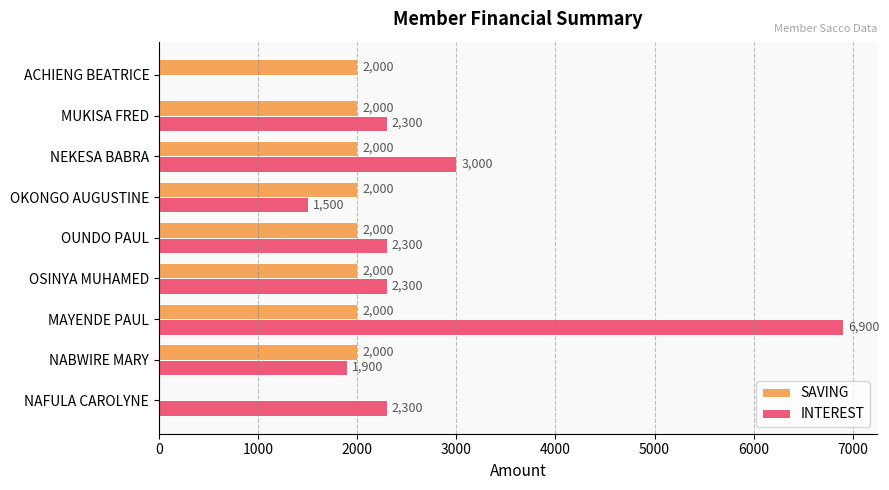

Where is SAVING nearest to the value 1000?

NAFULA CAROLYNE